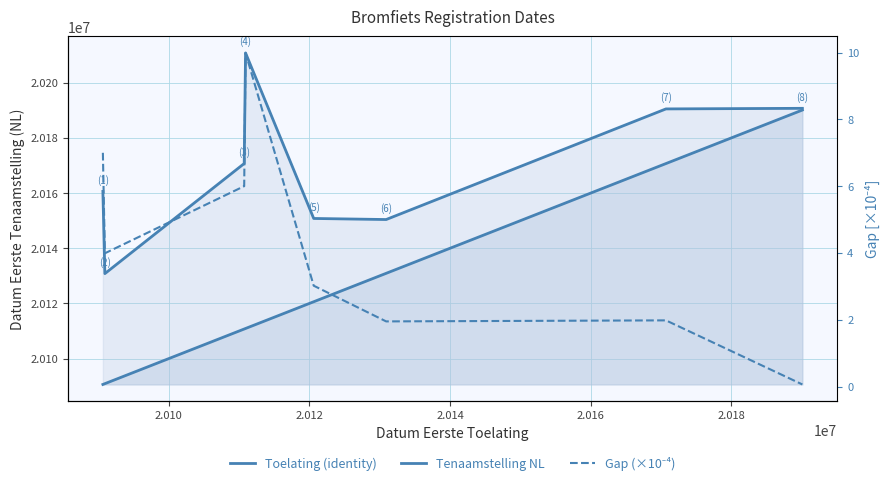

How many data points in Gap (×10⁻⁴) are above 3?

5